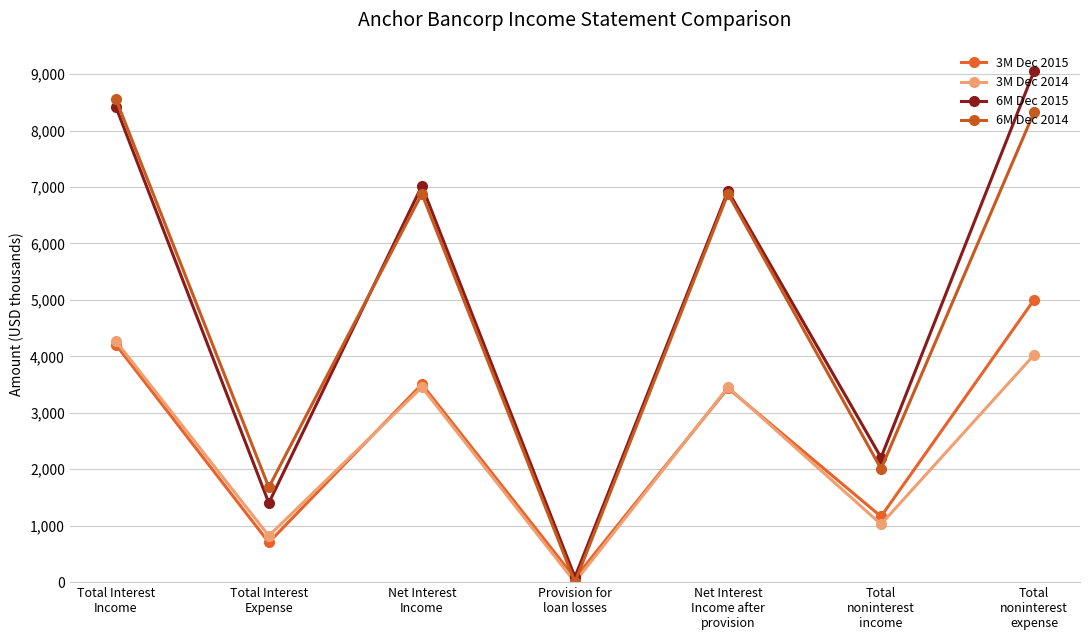

At which category is the sum across all series the highest?

Total
noninterest
expense